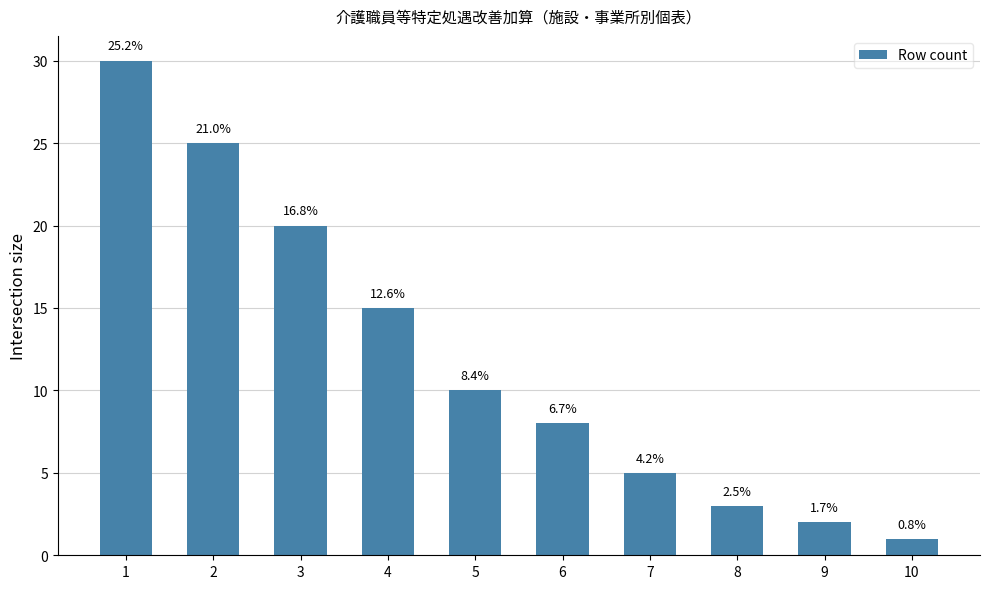

Is it true that the value at 9 is 2?

True